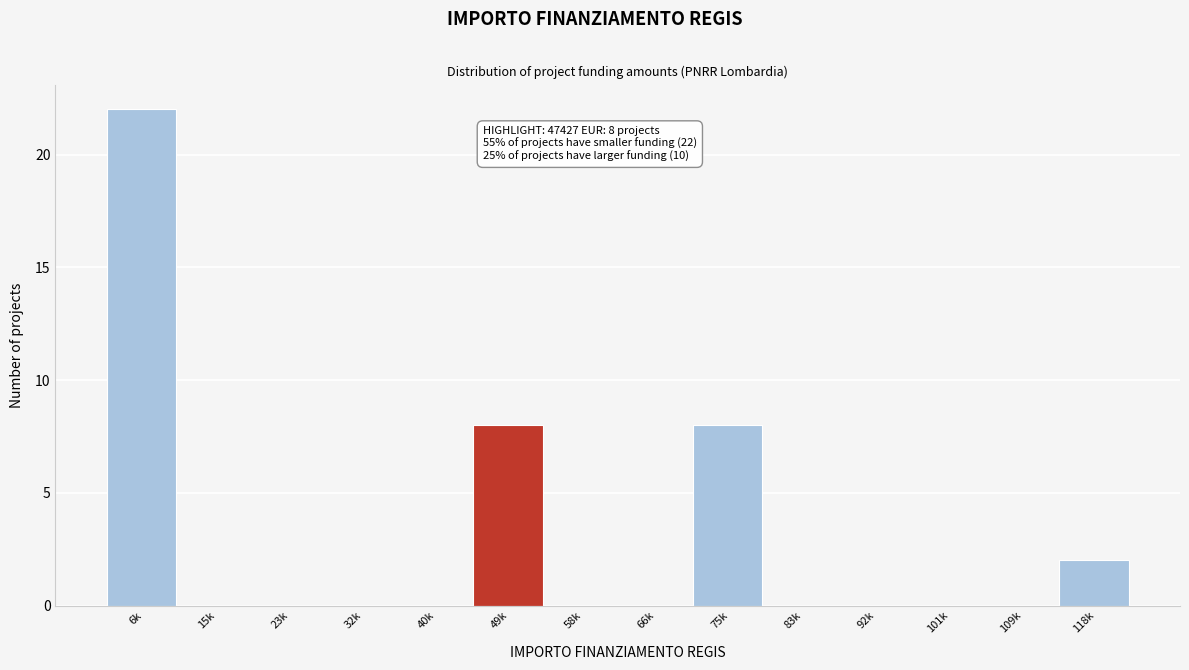

Reading left to right, extract all data points from this chart.

6k=22	15k=0	23k=0	32k=0	40k=0	49k=8	58k=0	66k=0	75k=8	83k=0	92k=0	101k=0	109k=0	118k=2